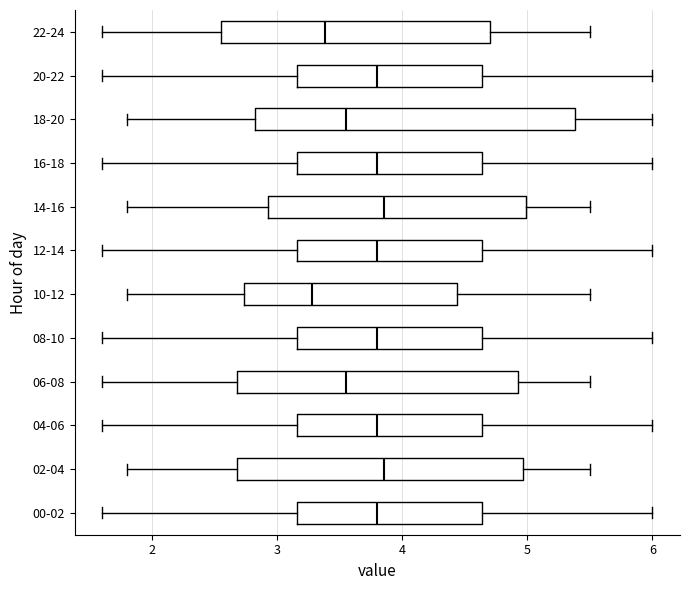

Reading bottom to top, read every box against the x-axis: the position of its median line, the range the box covers, and the ends of its whiskers. The values are not printed on the chart, so give them approximately, as read against the axis.

00-02: median 3.8, box 3.2 to 4.6, whiskers 1.6 to 6.0
02-04: median 3.9, box 2.7 to 5.0, whiskers 1.8 to 5.5
04-06: median 3.8, box 3.2 to 4.6, whiskers 1.6 to 6.0
06-08: median 3.6, box 2.7 to 4.9, whiskers 1.6 to 5.5
08-10: median 3.8, box 3.2 to 4.6, whiskers 1.6 to 6.0
10-12: median 3.3, box 2.7 to 4.4, whiskers 1.8 to 5.5
12-14: median 3.8, box 3.2 to 4.6, whiskers 1.6 to 6.0
14-16: median 3.9, box 2.9 to 5.0, whiskers 1.8 to 5.5
16-18: median 3.8, box 3.2 to 4.6, whiskers 1.6 to 6.0
18-20: median 3.6, box 2.8 to 5.4, whiskers 1.8 to 6.0
20-22: median 3.8, box 3.2 to 4.6, whiskers 1.6 to 6.0
22-24: median 3.4, box 2.6 to 4.7, whiskers 1.6 to 5.5